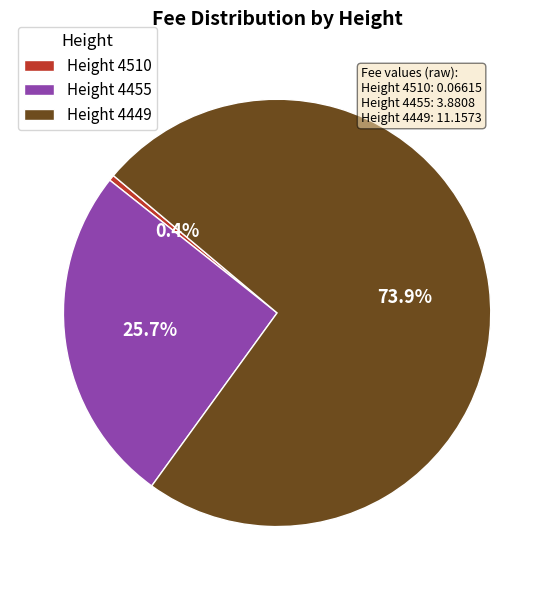

Rank the categories by value from highest to lowest.

Height 4449, Height 4455, Height 4510